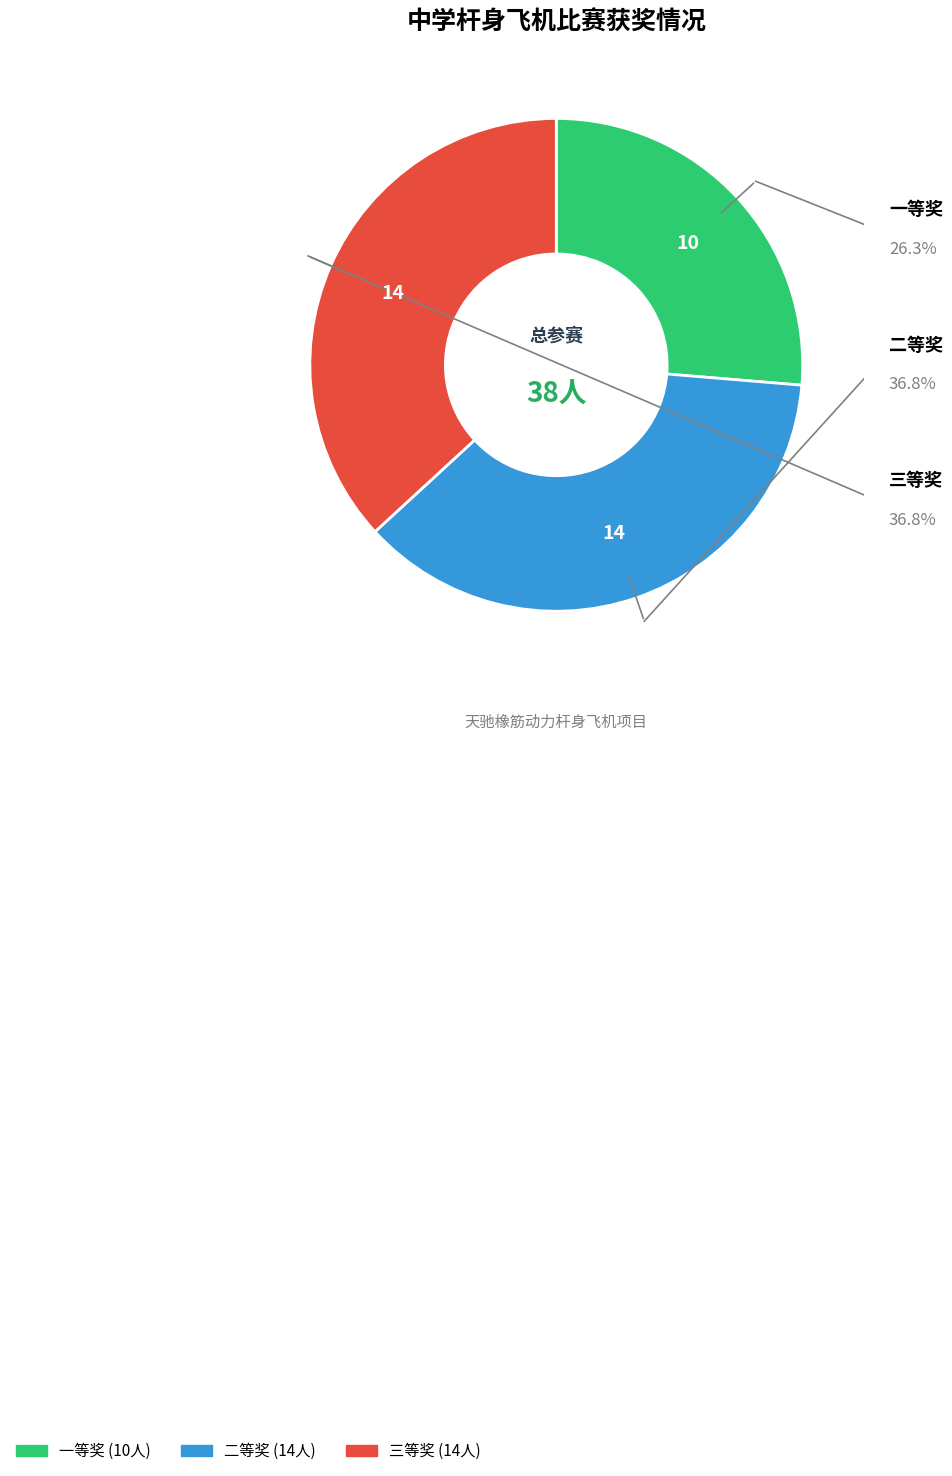

Is the sum of 二等奖 and 三等奖 greater than half?

Yes